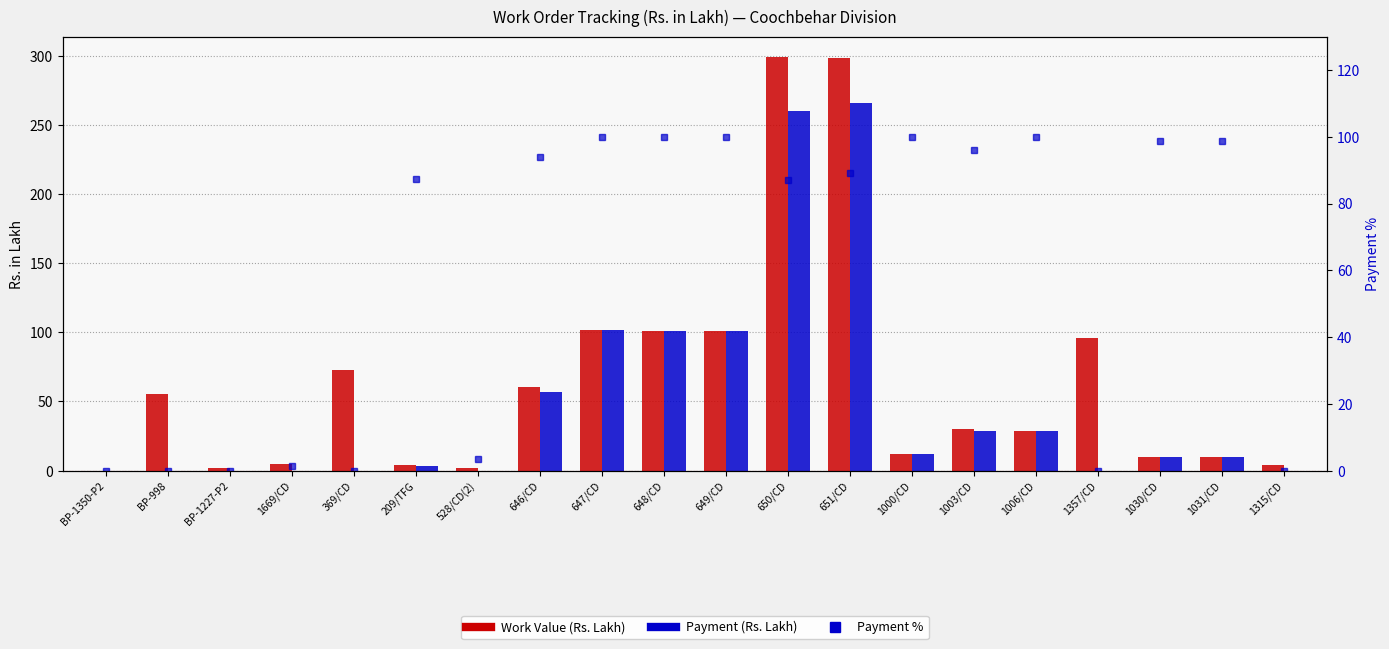

The value of Work Value at BP-998 is 55.7. True or false?

True